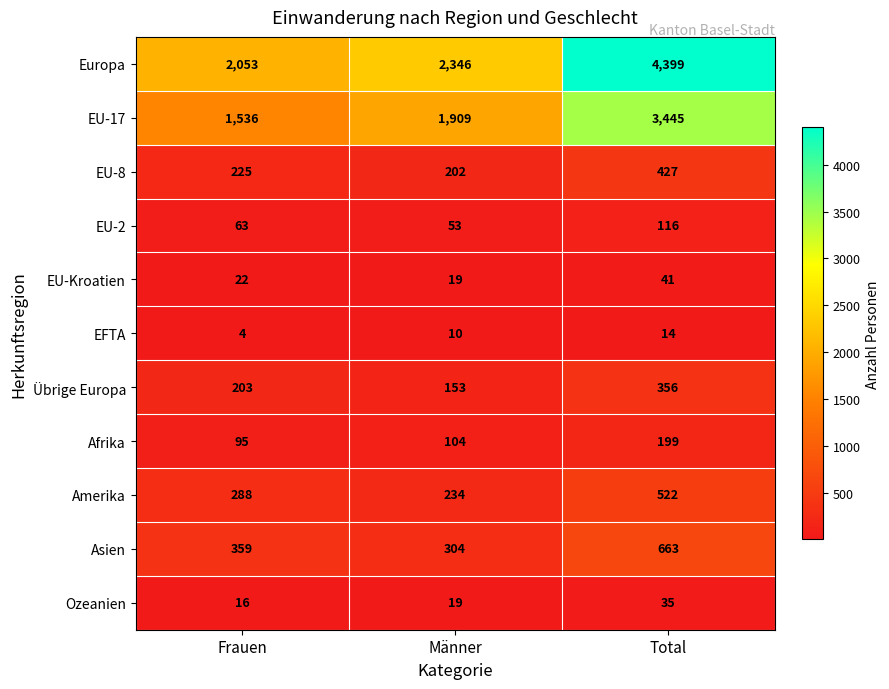

True or false: Europa has a value of 2053 at Frauen.

True